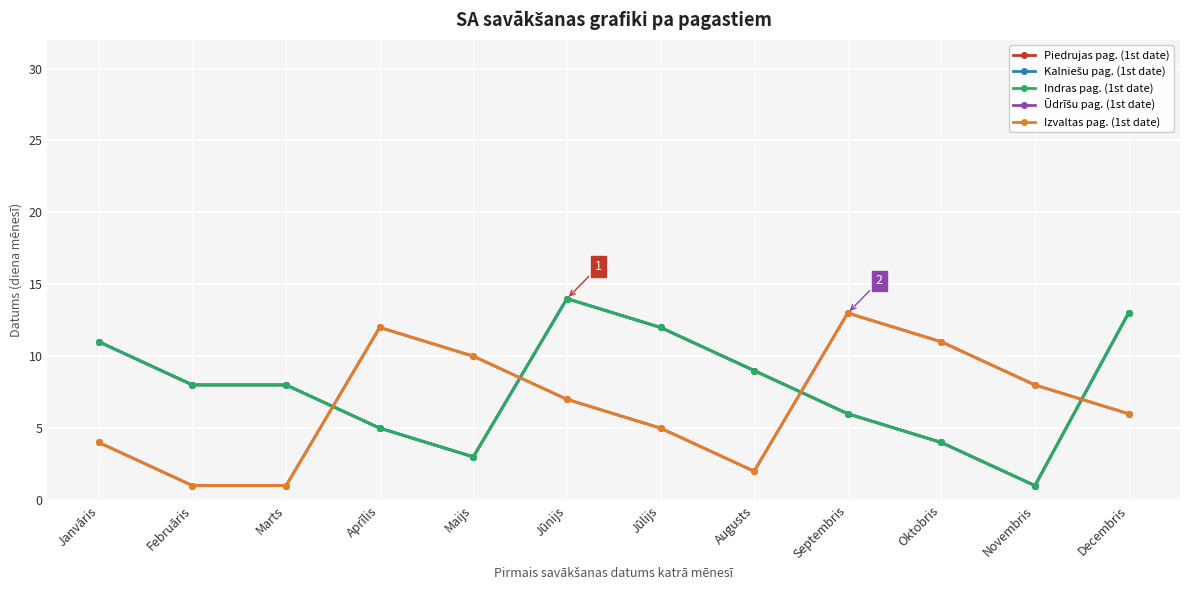

What is the value of the Indras pag. (1st date) point at the 4th from the left?

5